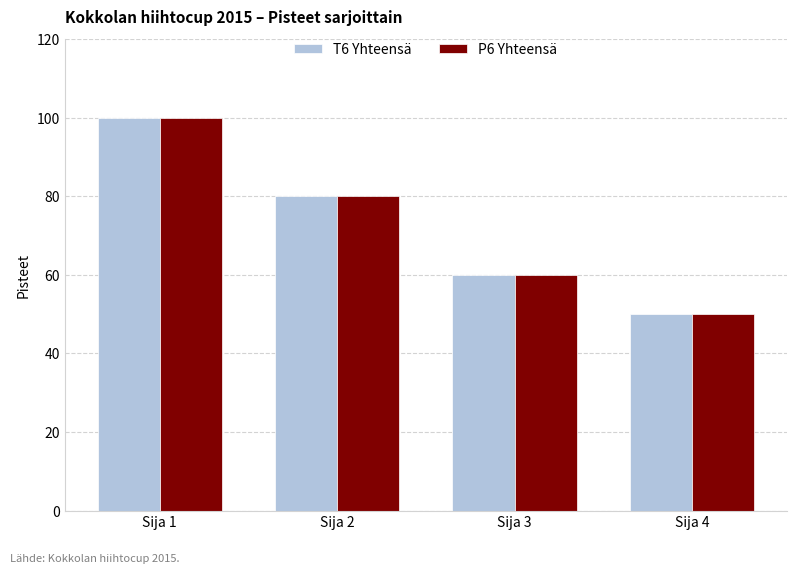

What is the difference between the T6 Yhteensä values at Sija 1 and Sija 3?

40